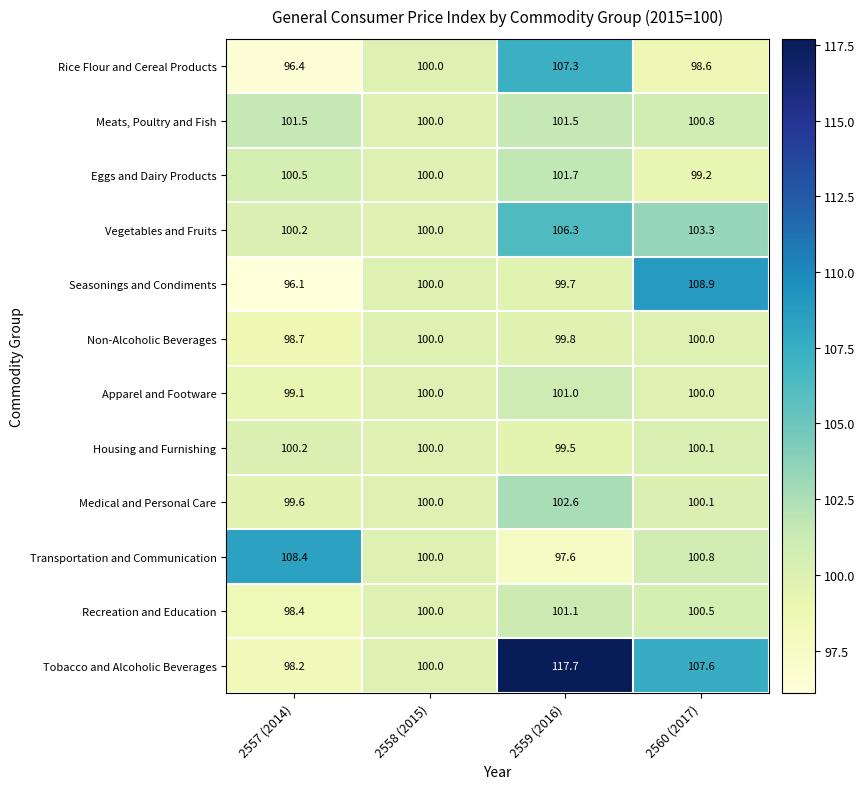

Where does the Eggs and Dairy Products series first go above 100?

2557 (2014)